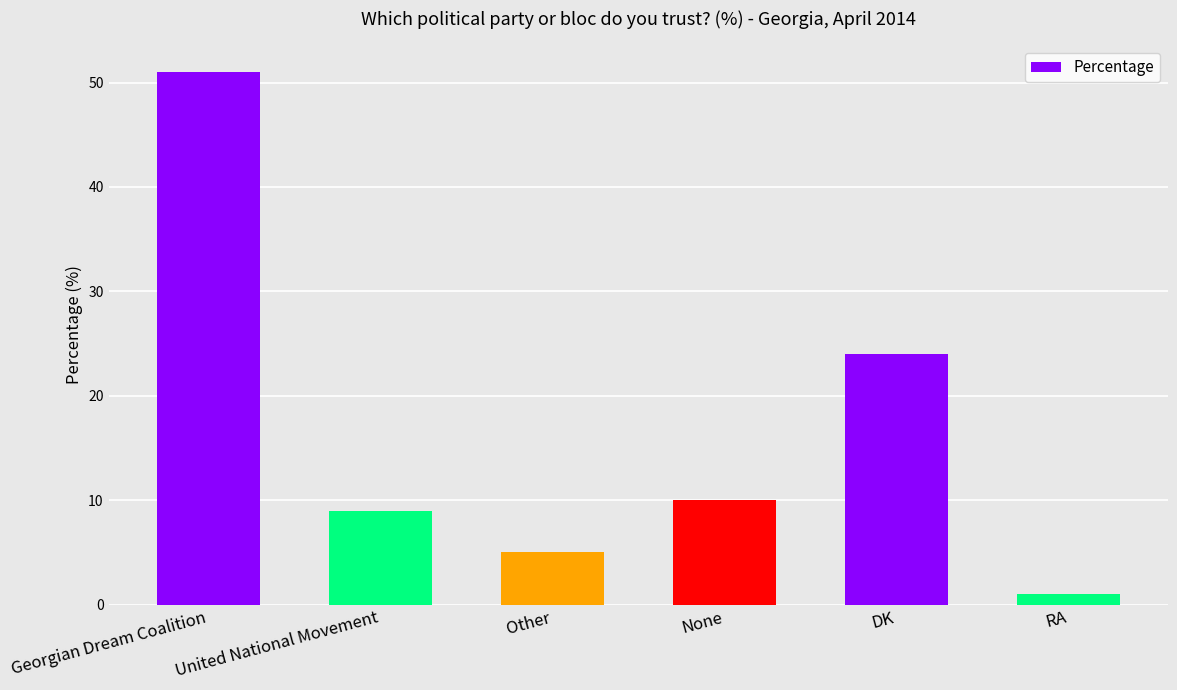

The value at DK is 8. True or false?

False